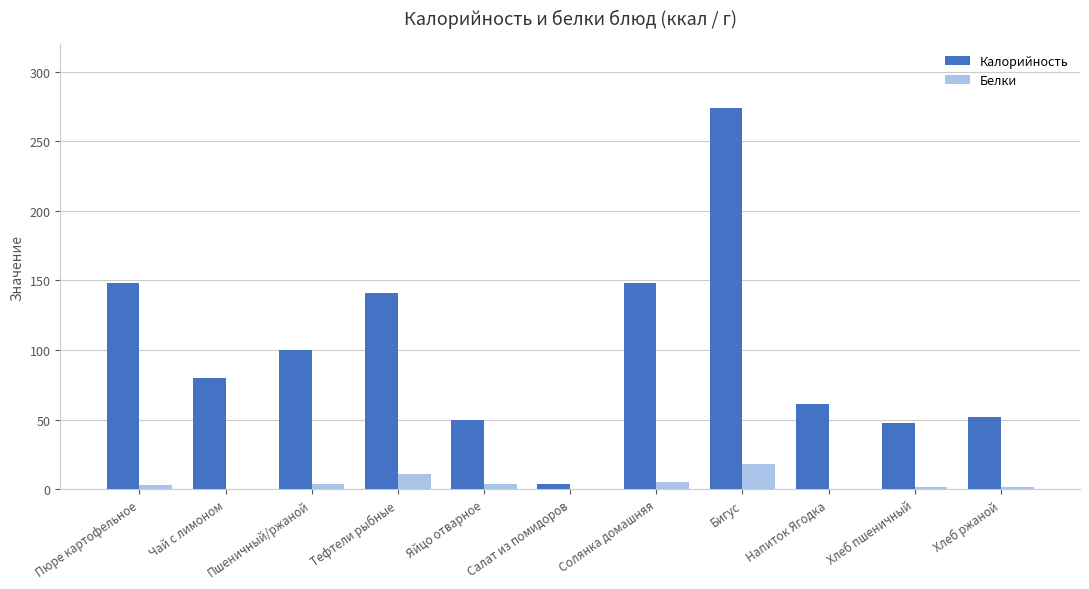

What is the maximum value for Белки?

18